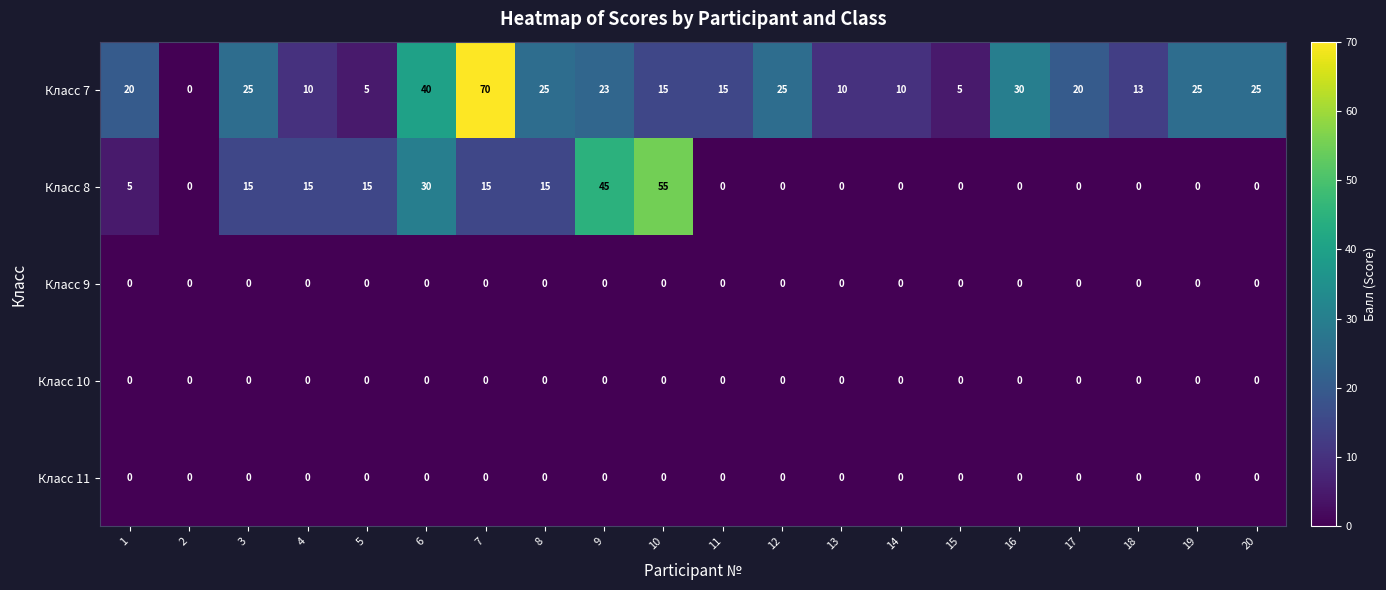

At which label is Класс 8 closest to 27?

6